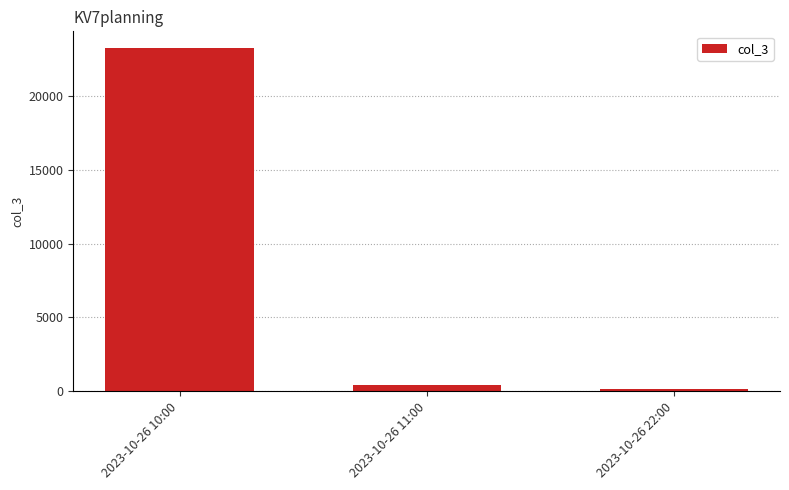

Between 2023-10-26 10:00 and 2023-10-26 11:00, which is larger?

2023-10-26 10:00